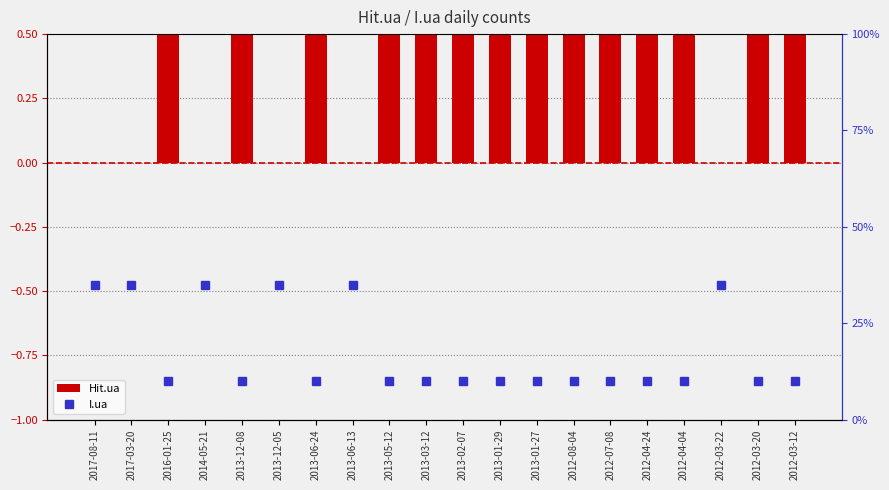

What is the value of the I.ua bar at the 1st from the left?

35